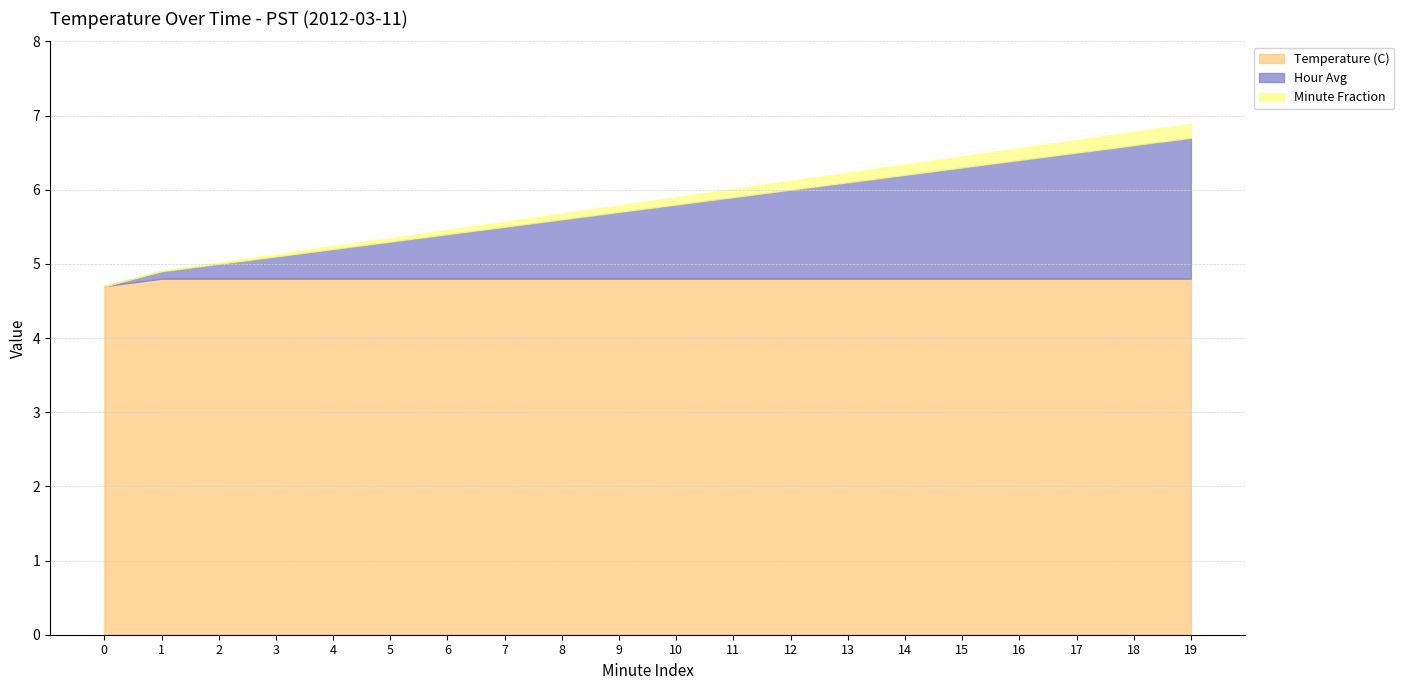

True or false: Temperature (C) and Hour Avg cross at least once.

False